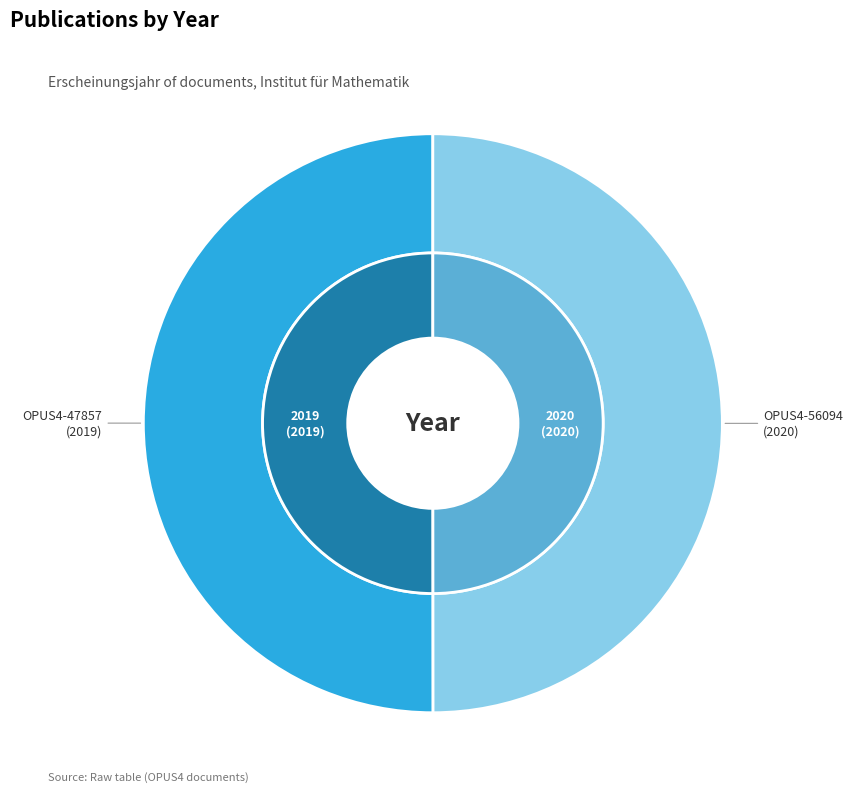

How many slices are in this pie chart?

2